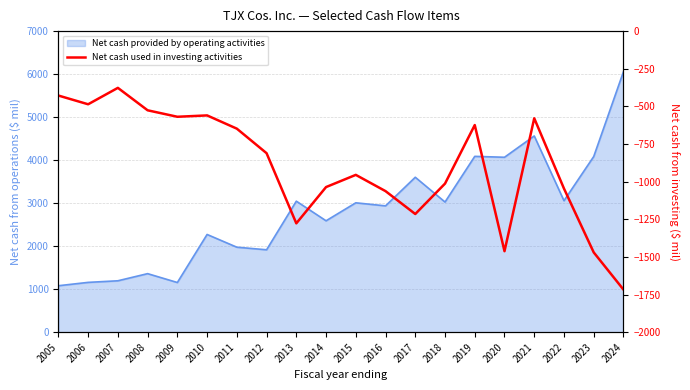

Reading right to left, transcribe all the data shown in this chart.

-1717	-1470	-1046	-579	-1462	-624	-1013	-1215	-1063	-955	-1036	-1277	-811	-648	-560	-569	-526	-377	-486	-428